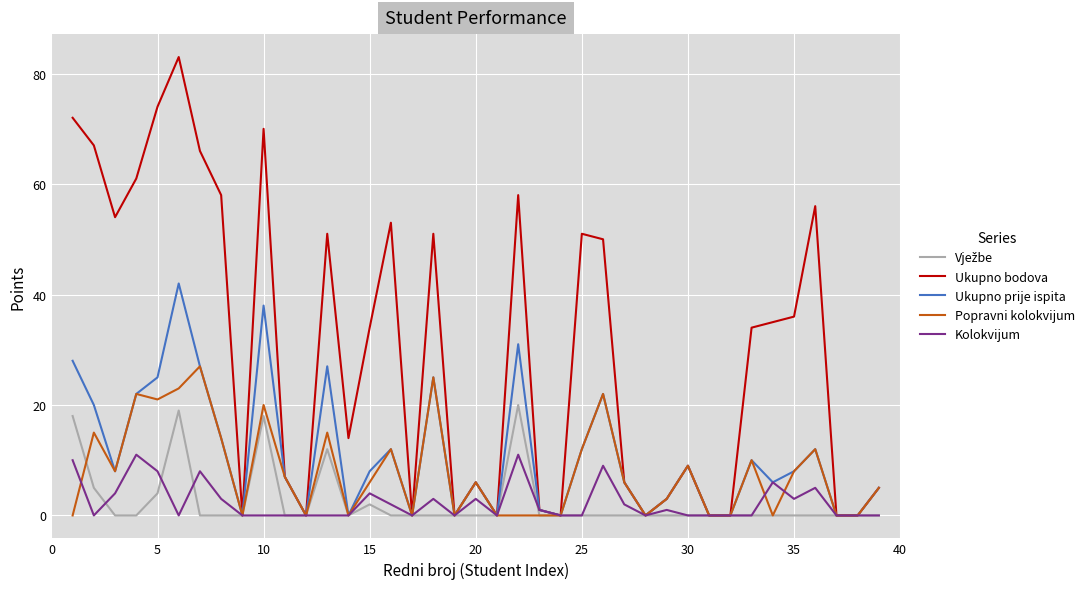

Which series has the widest spread of values?

Ukupno bodova